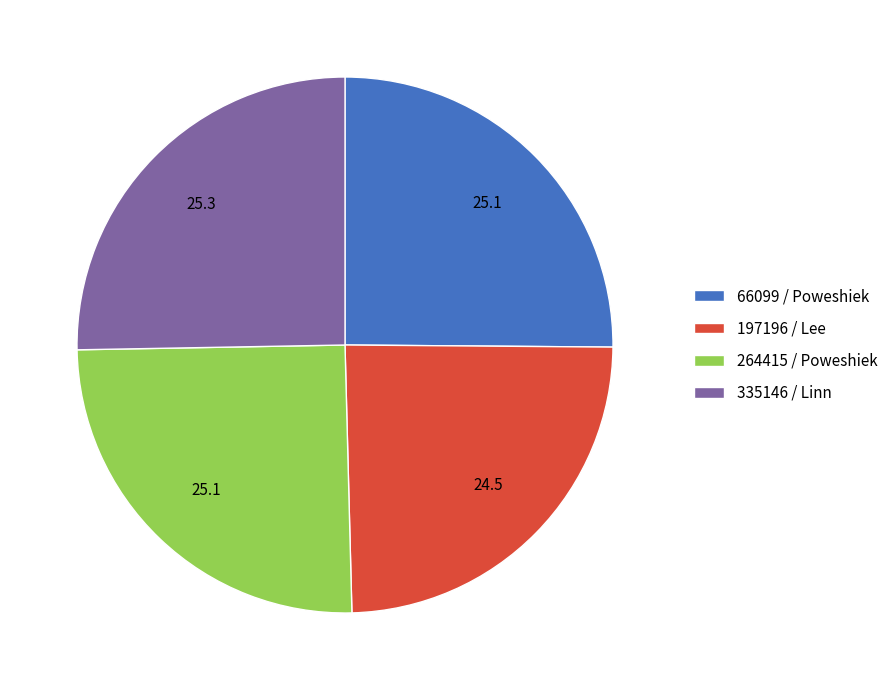

Is it true that 66099 / Poweshiek is 39% of the pie?

False